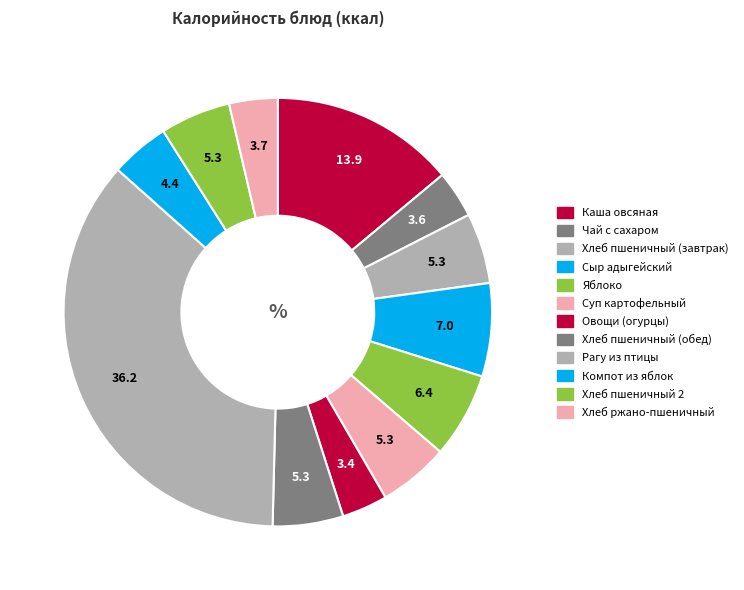

Rank the categories by value from lowest to highest.

Овощи (огурцы), Чай с сахаром, Хлеб ржано-пшеничный, Компот из яблок, Хлеб пшеничный (завтрак), Суп картофельный, Хлеб пшеничный (обед), Хлеб пшеничный 2, Яблоко, Сыр адыгейский, Каша овсяная, Рагу из птицы